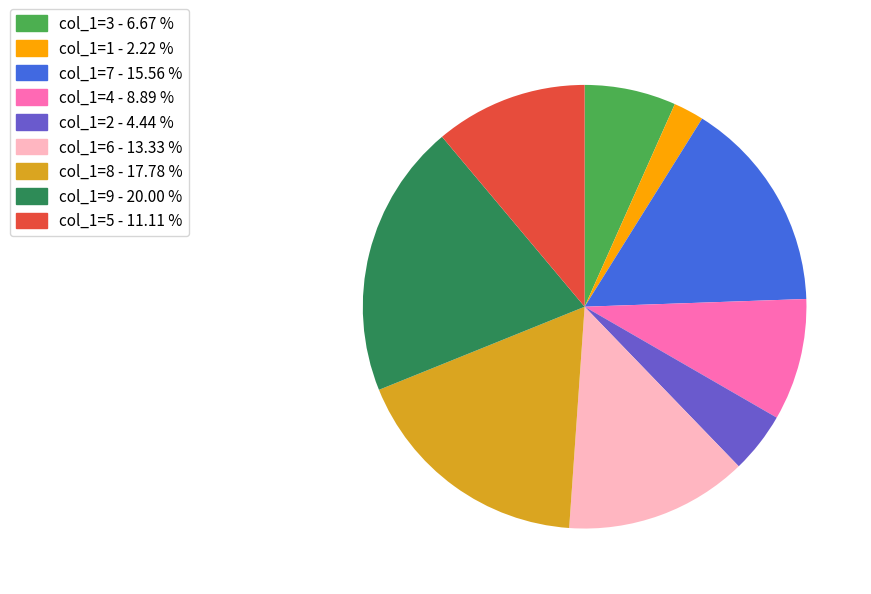

Is there a majority slice in this chart?

No